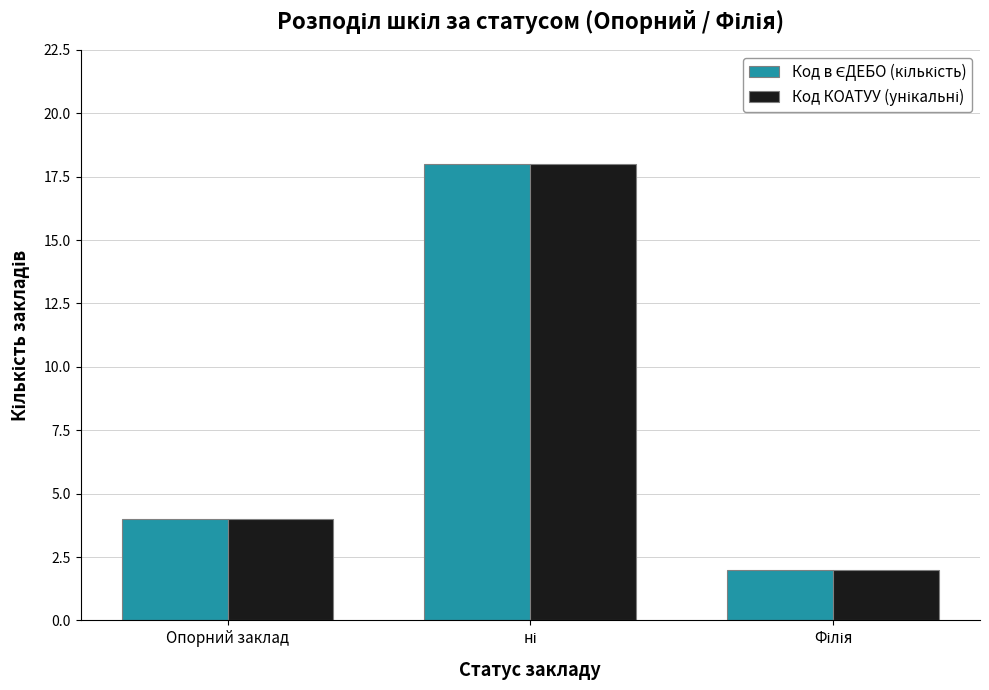

What is the greatest value displayed?

18